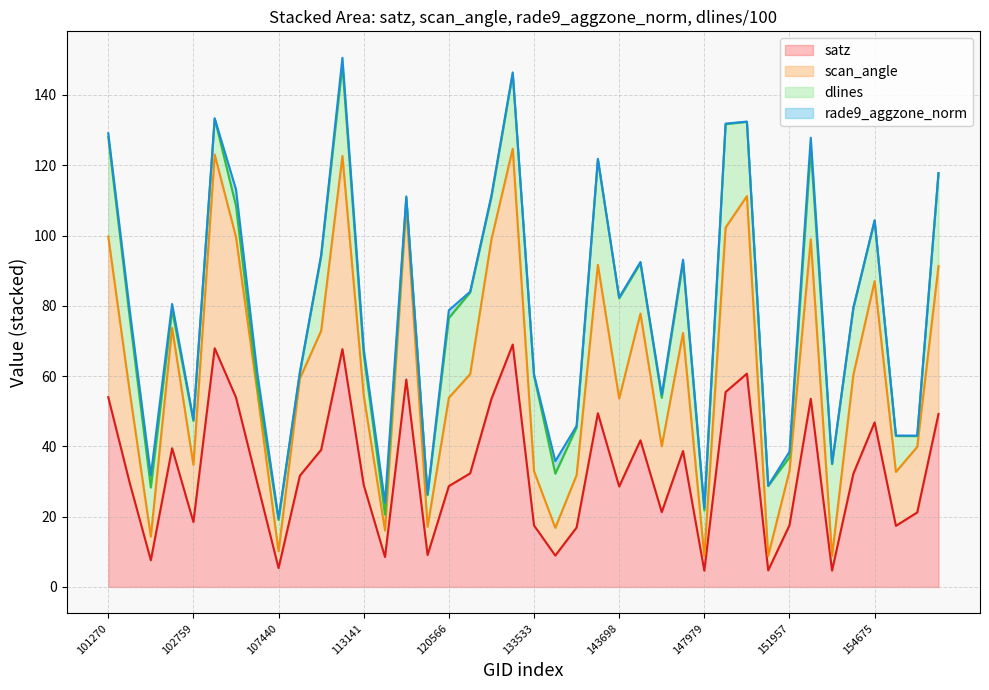

Rank the series by their maximum value, from lowest to highest.

satz (line), scan_angle (line), dlines (line), rade9_aggzone_norm (line)